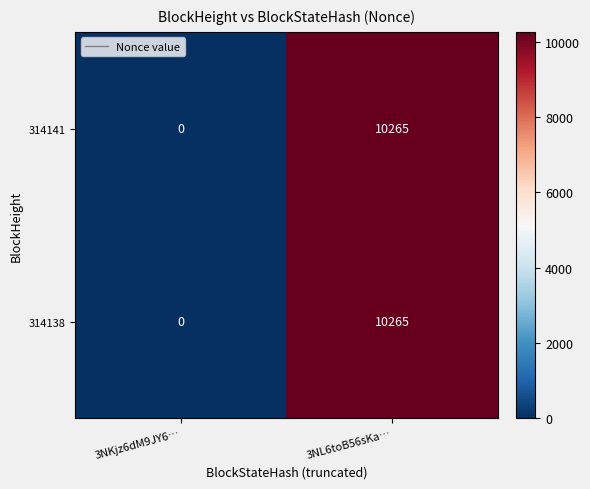

At which category is the sum across all series the highest?

3NL6toB56sKa…